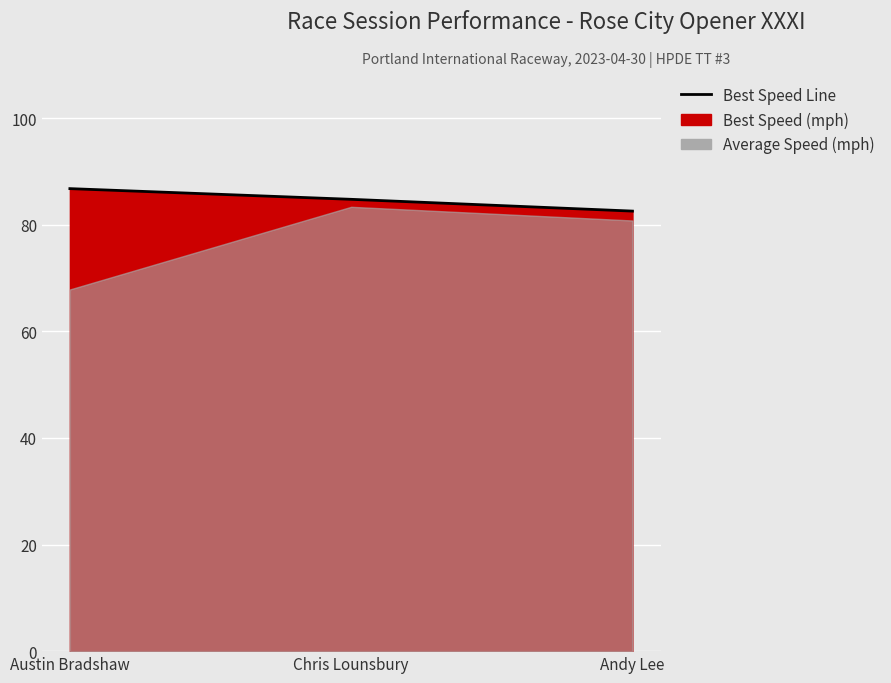

Where is the data nearest to the value 84?

Chris Lounsbury